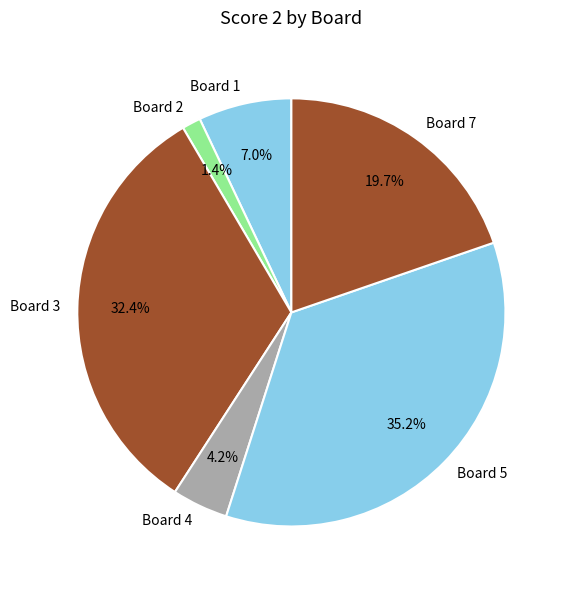

Does Board 7 represent more than half of the total?

No